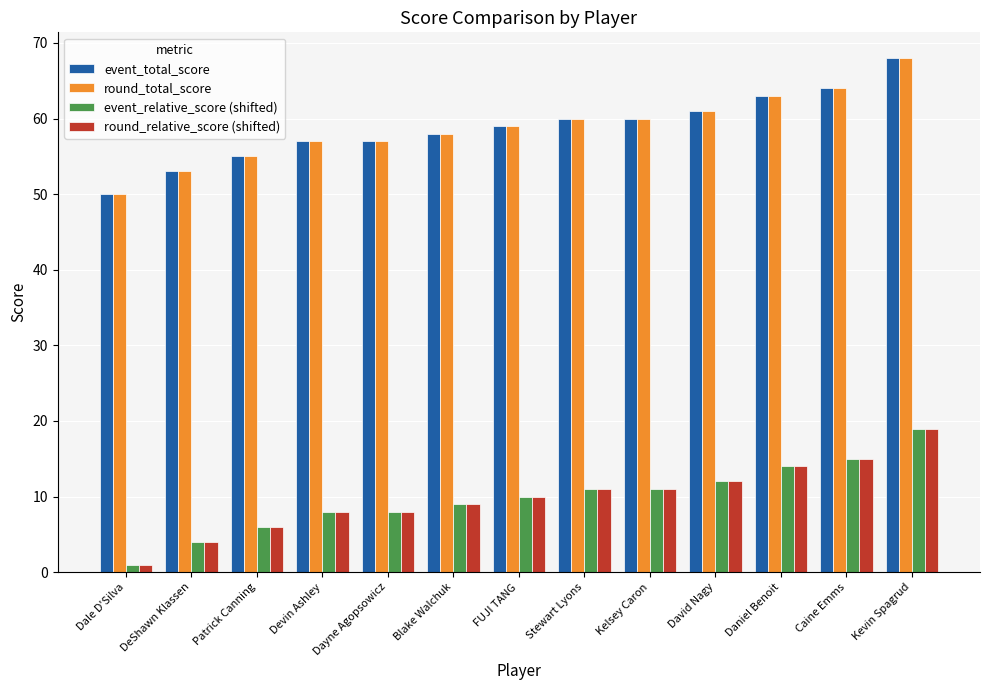

Is the value of round_total_score at David Nagy greater than the value of event_total_score at Daniel Benoit?

No